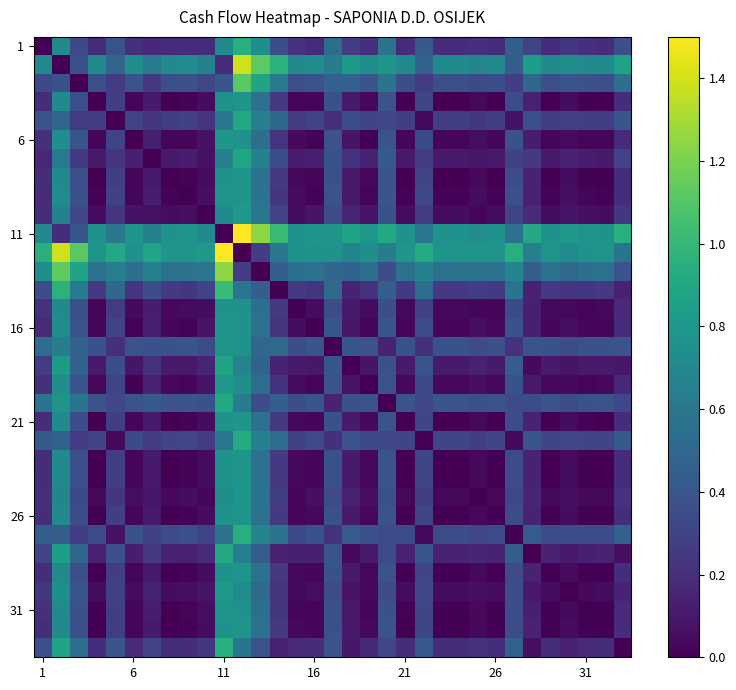

Which label corresponds to the smallest value in the chart?

1